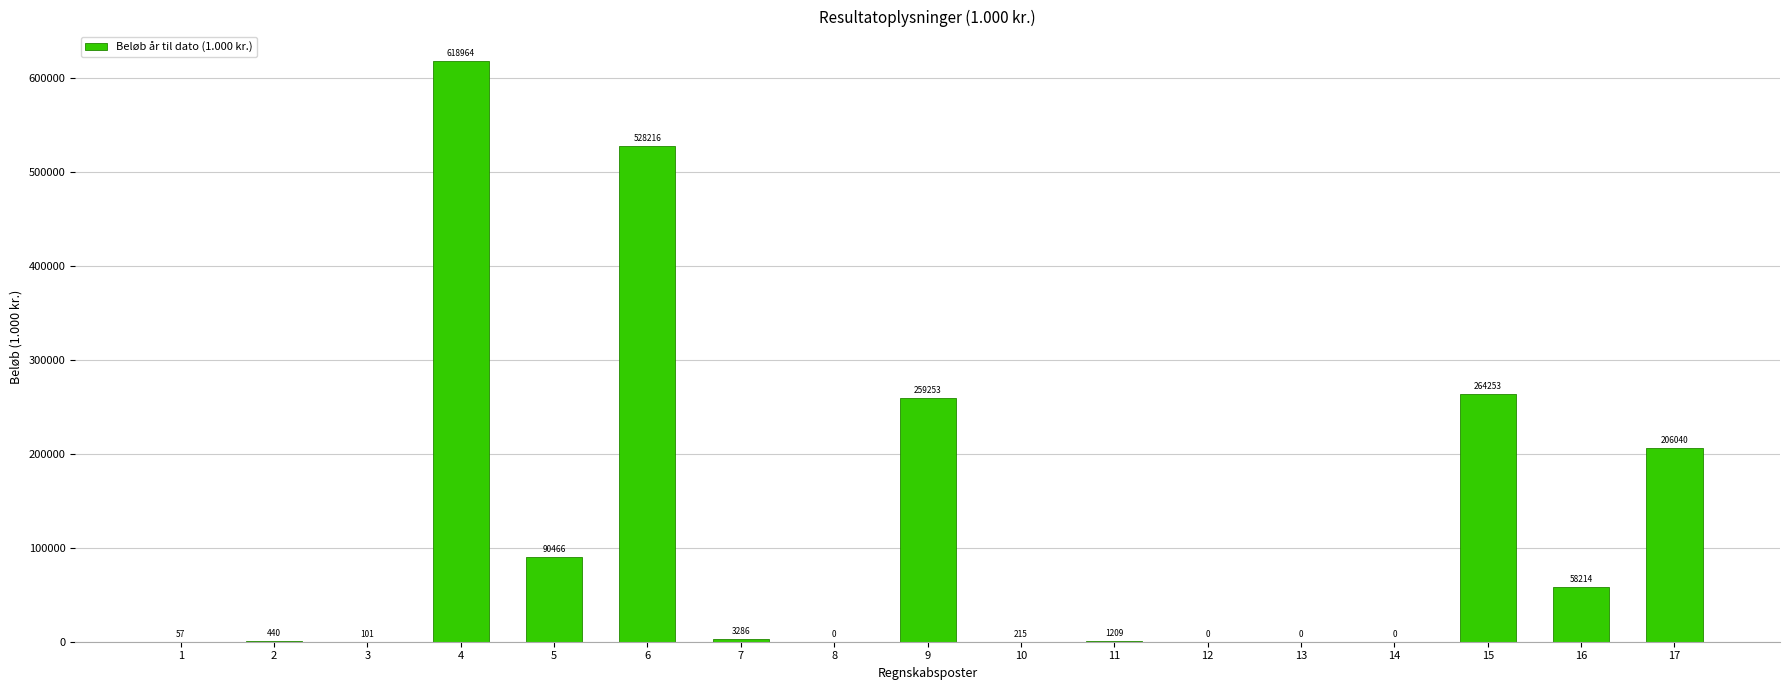

Reading right to left, what are all the values shown in this chart?

17=206040	16=58214	15=264253	14=0	13=0	12=0	11=1209	10=215	9=259253	8=0	7=3286	6=528216	5=90466	4=618964	3=101	2=440	1=57